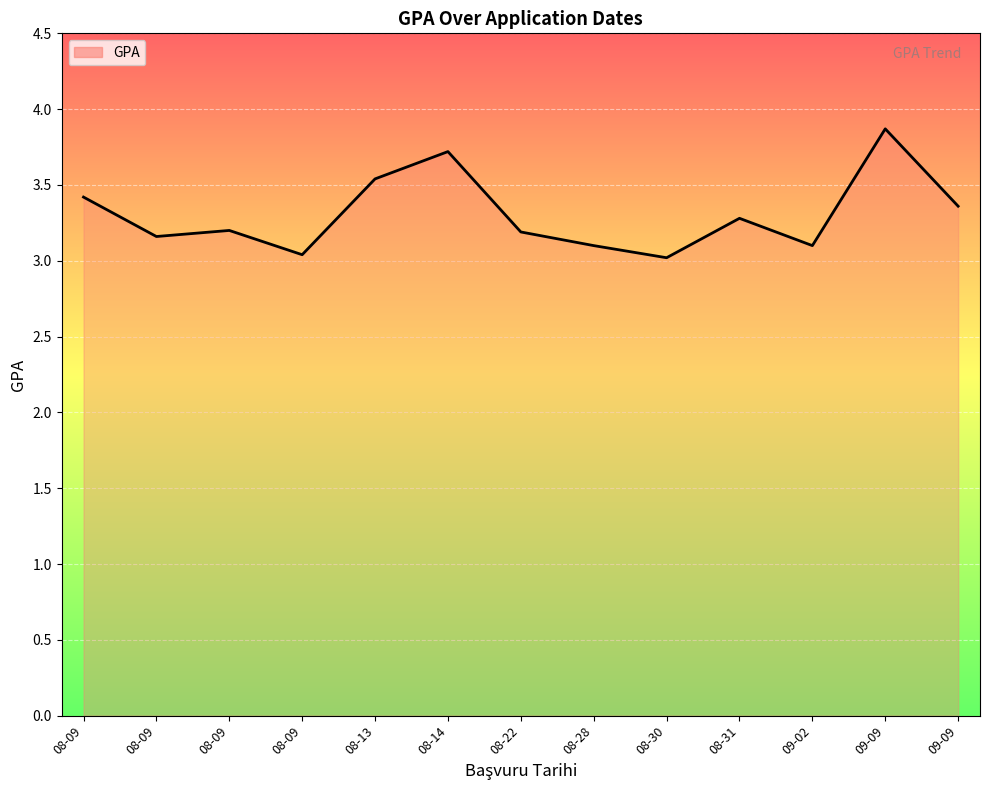

How many lines are shown in the chart?

1